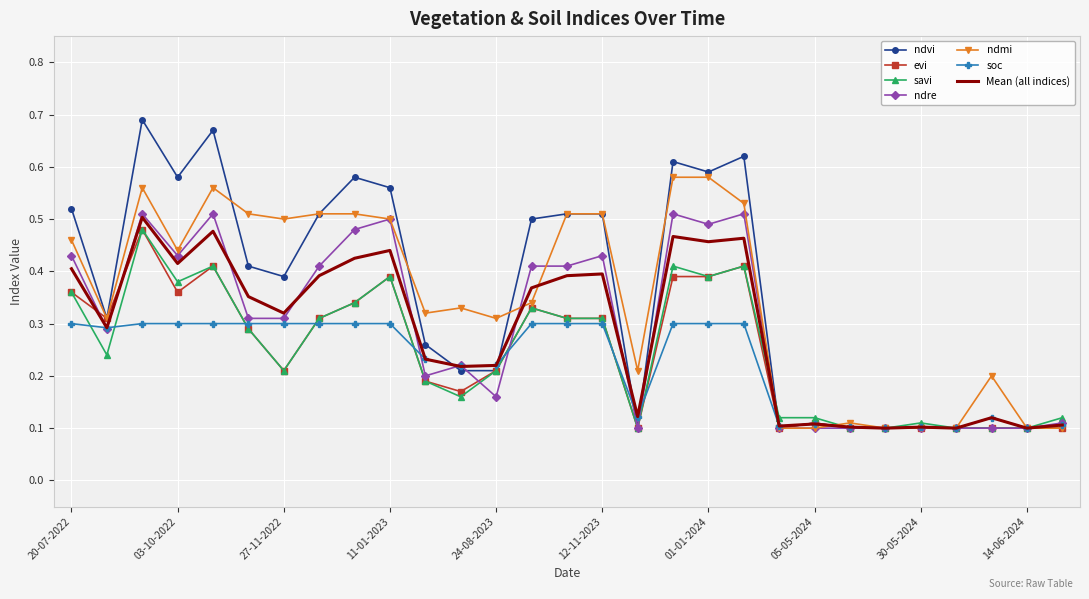

What are all the series names shown in the legend?

ndvi, evi, savi, ndre, ndmi, soc, Mean (all indices)